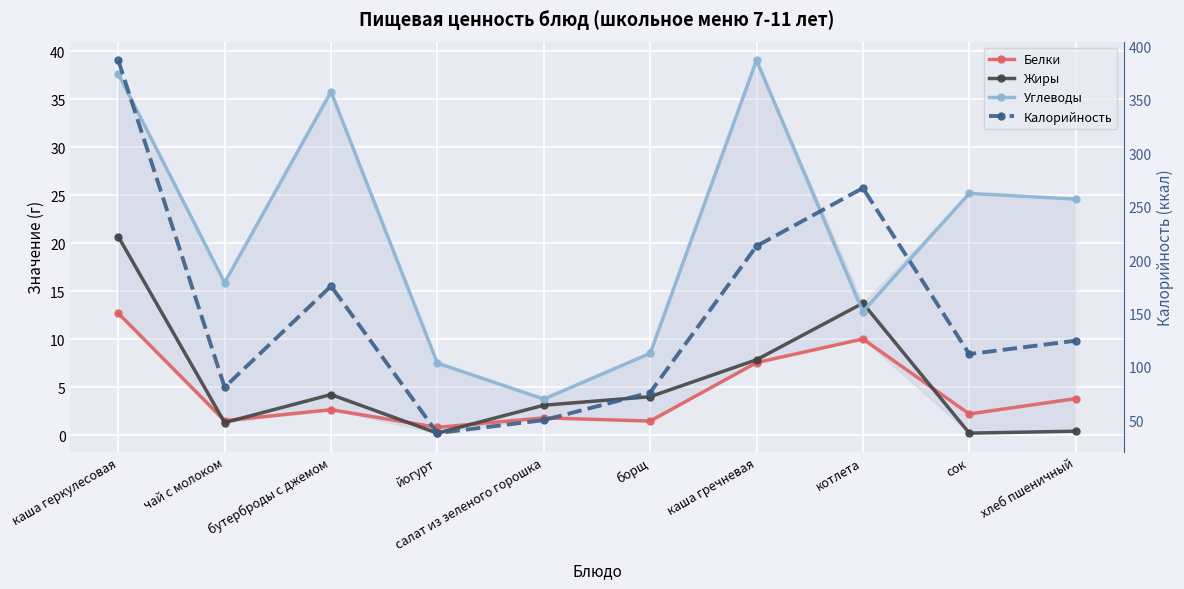

Which series has the largest total across all categories?

Калорийность